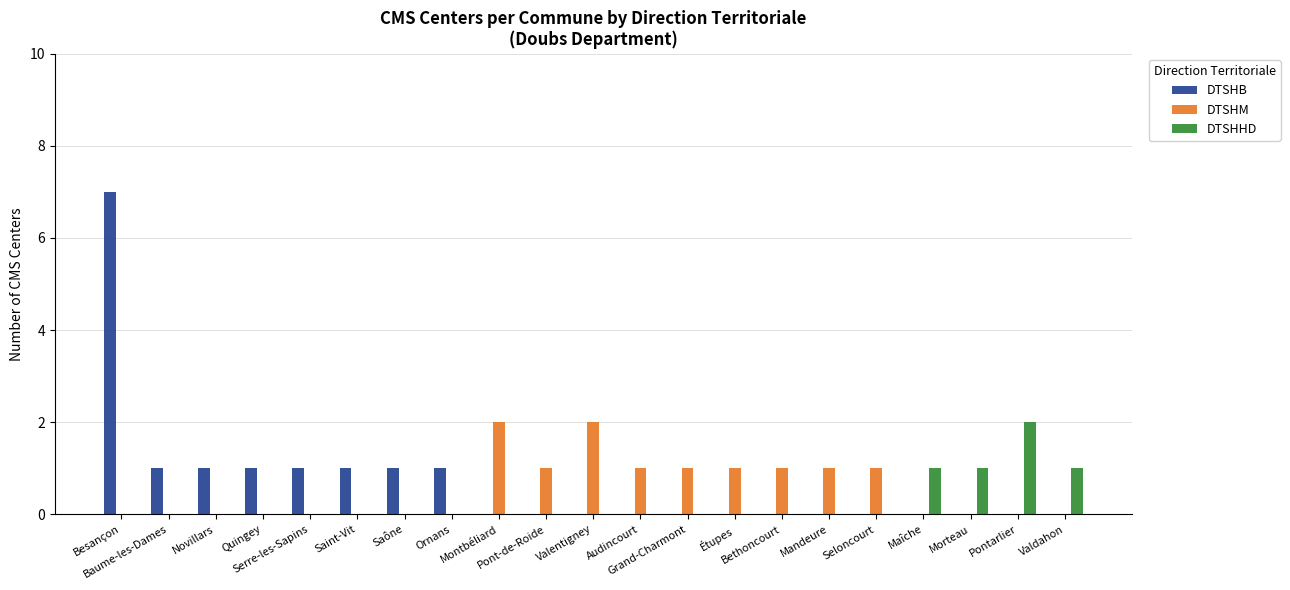

Which series has the largest total across all categories?

DTSHB